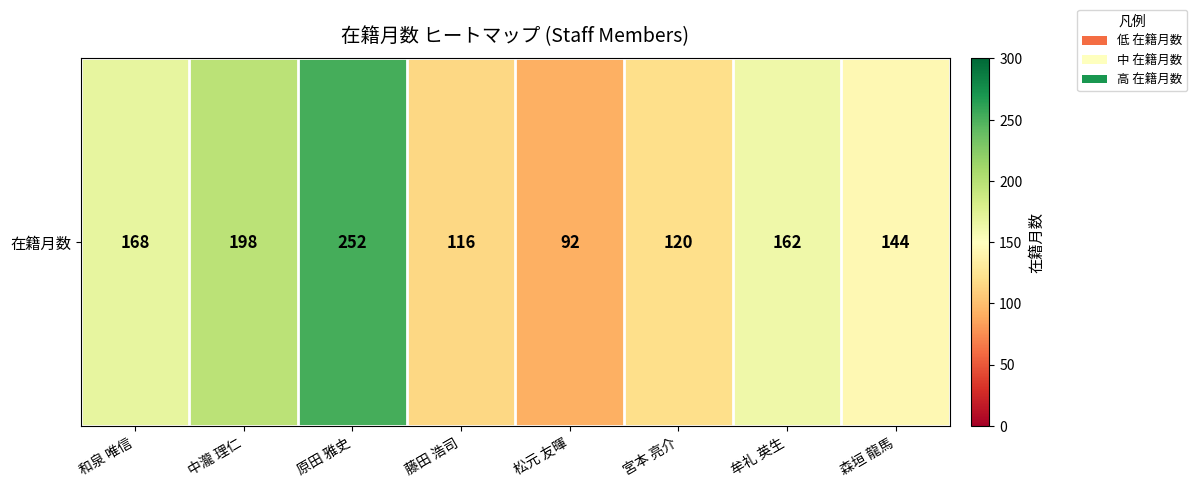

Reading left to right, transcribe all the data shown in this chart.

168	198	252	116	92	120	162	144